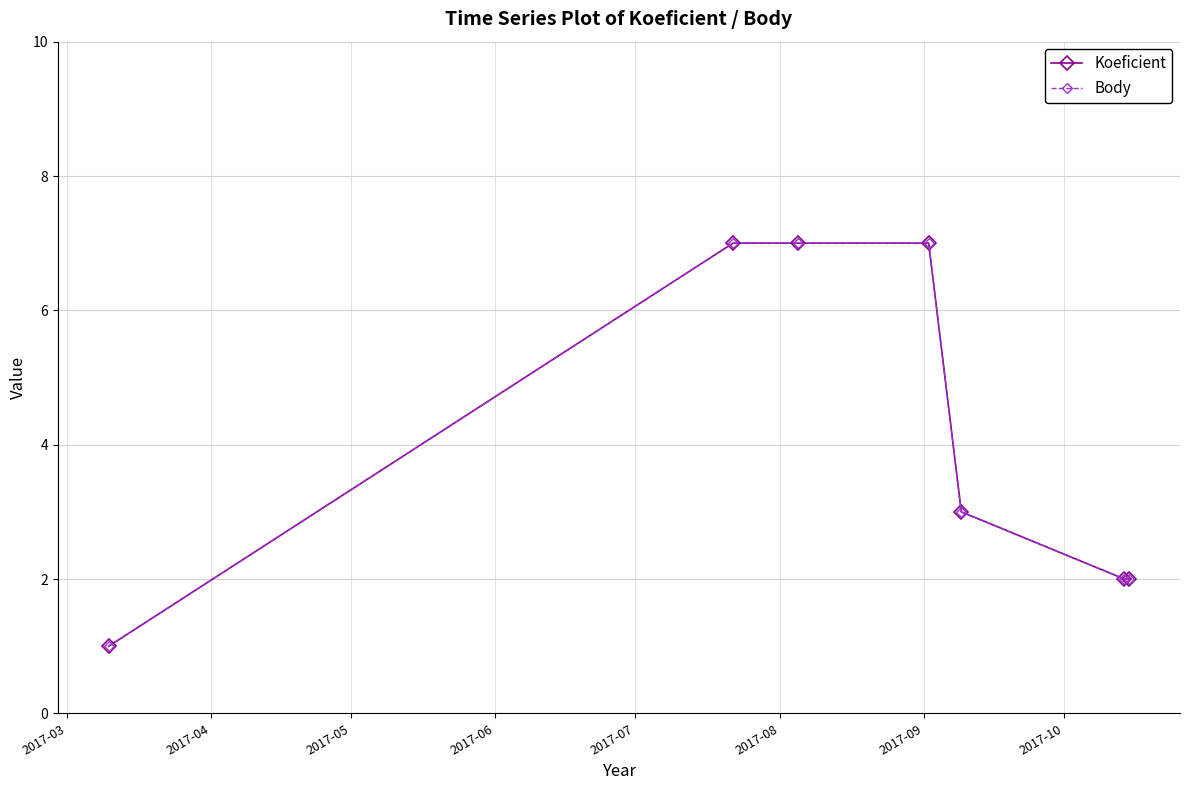

List the series in order of their peak value, lowest first.

Koeficient, Body